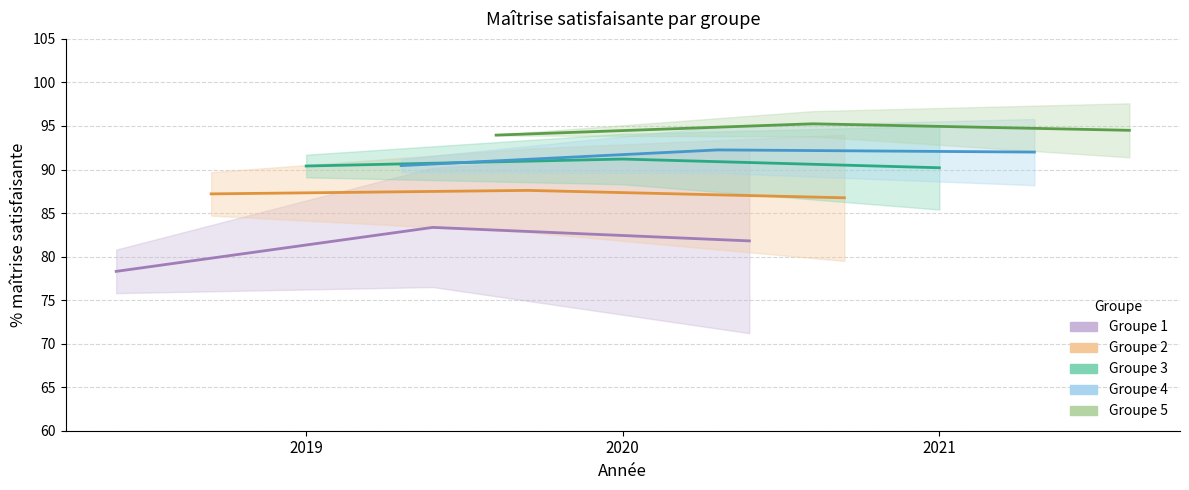

At 2021, list the series in order from smallest to largest.

Groupe 1, Groupe 2, Groupe 3, Groupe 4, Groupe 5